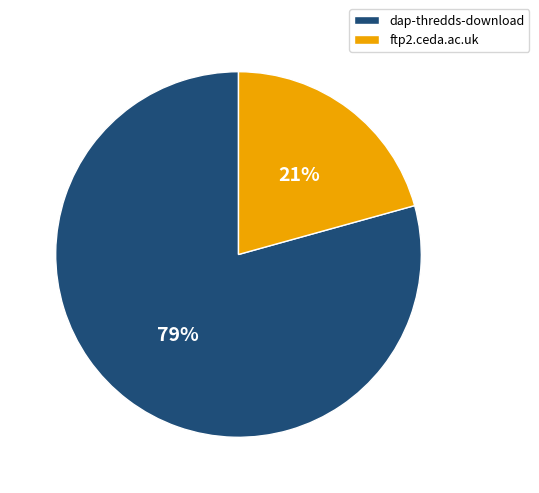

What is the smallest slice in the pie chart?

ftp2.ceda.ac.uk